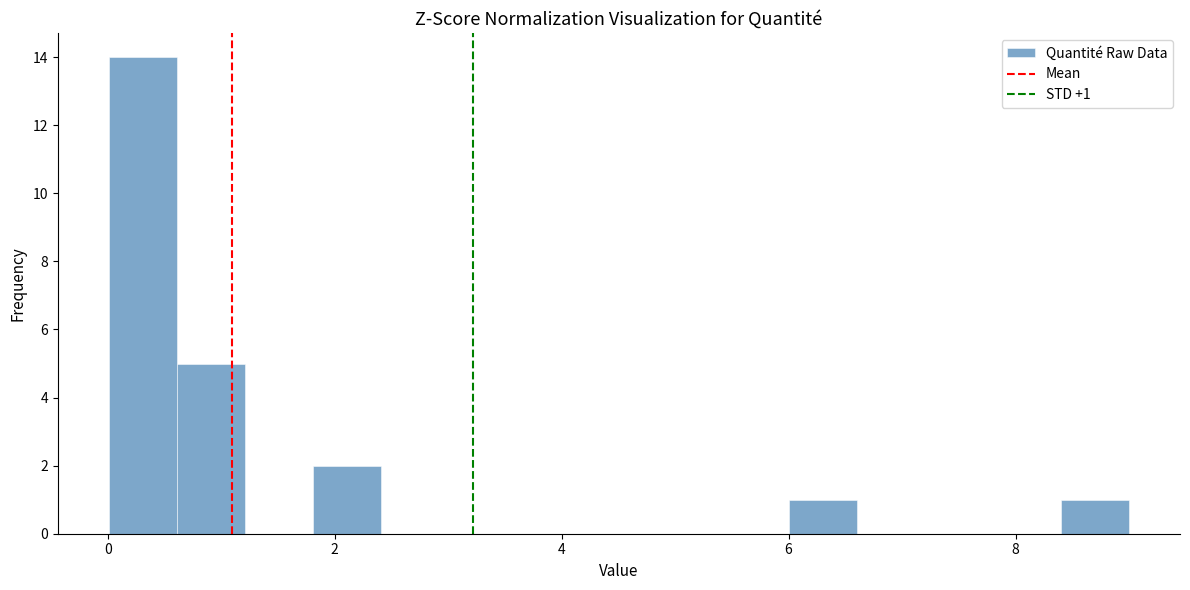

Around what value on the x-axis is the tallest bar? Give the approximate position of its centre, as read against the axis.

0.4